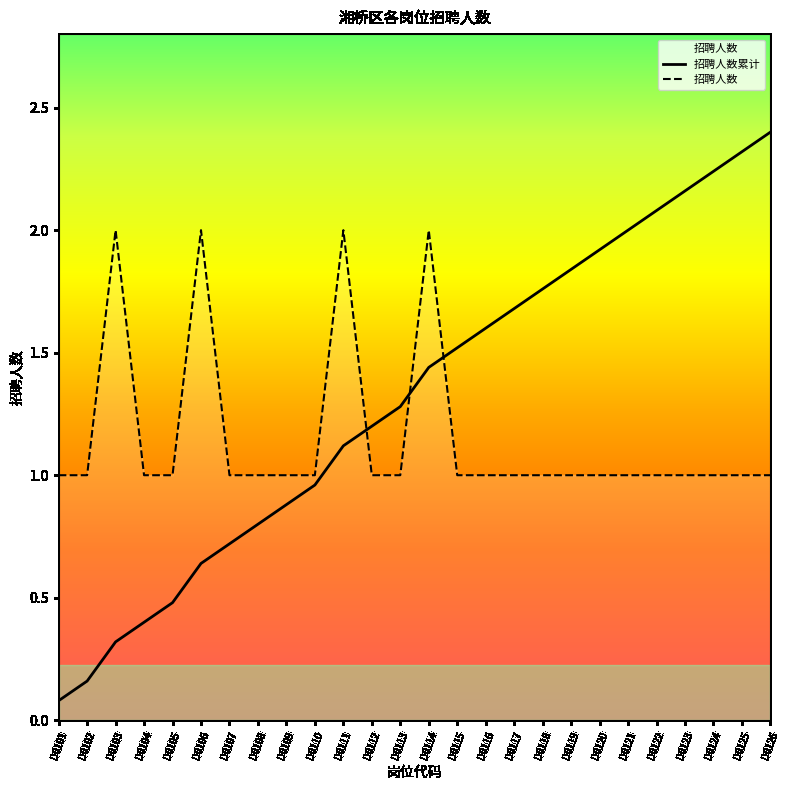

Which has a higher value, D0122 or D0121?

D0122